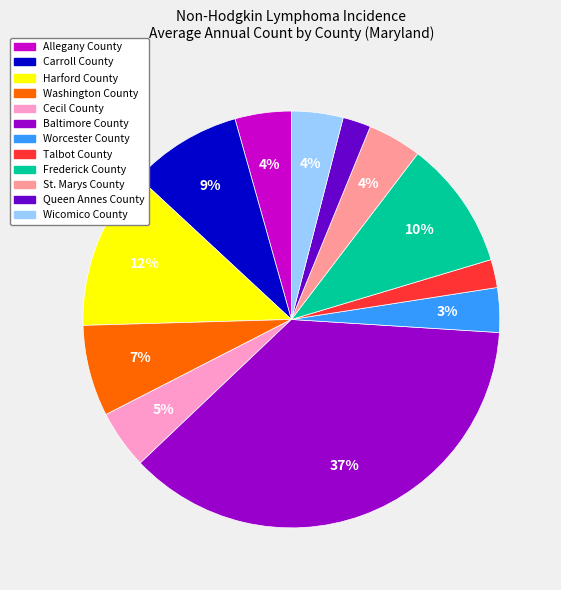

What is the largest slice in the pie chart?

Baltimore County